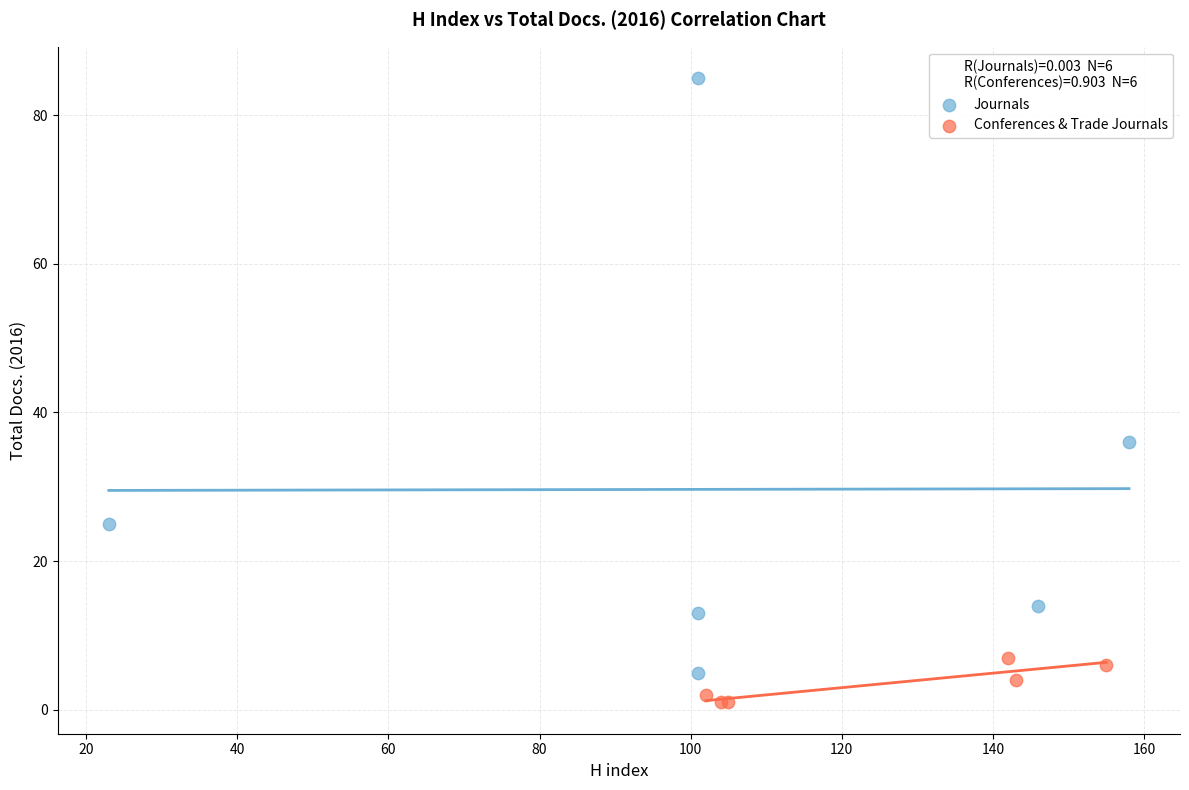

Which series reaches the maximum Y coordinate?

Journals